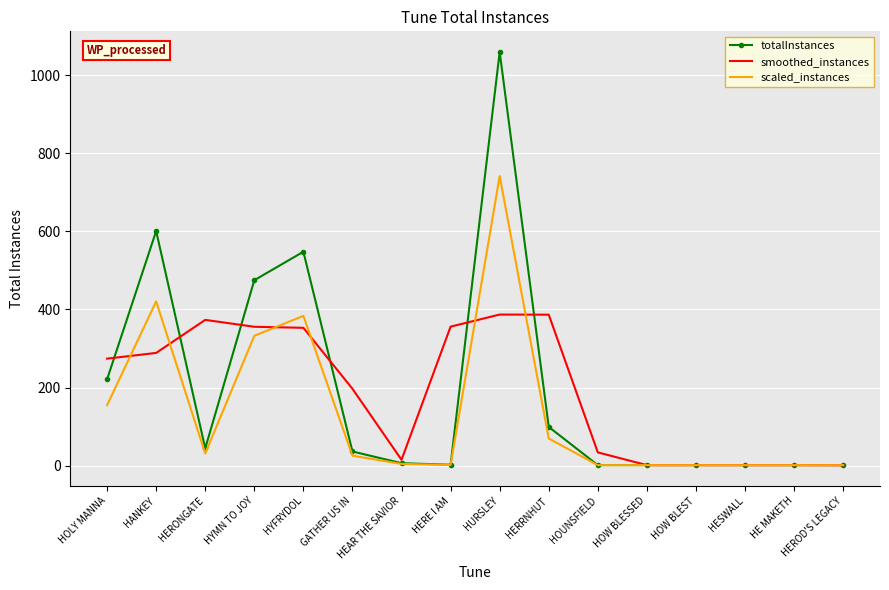

What are all the series names shown in the legend?

totalInstances, smoothed_instances, scaled_instances